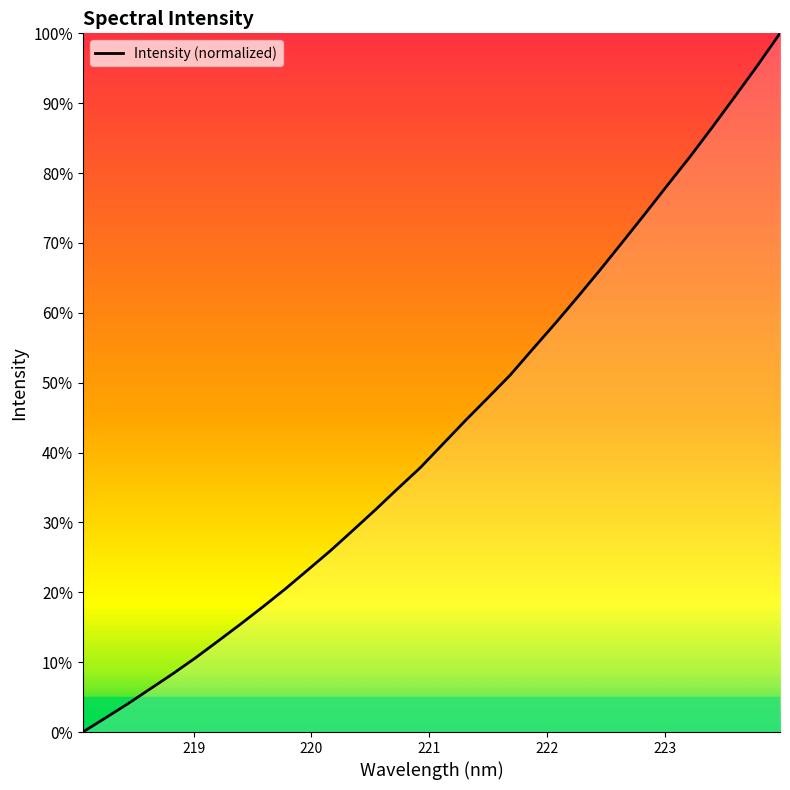

What is the difference between the maximum and minimum values?

100.0